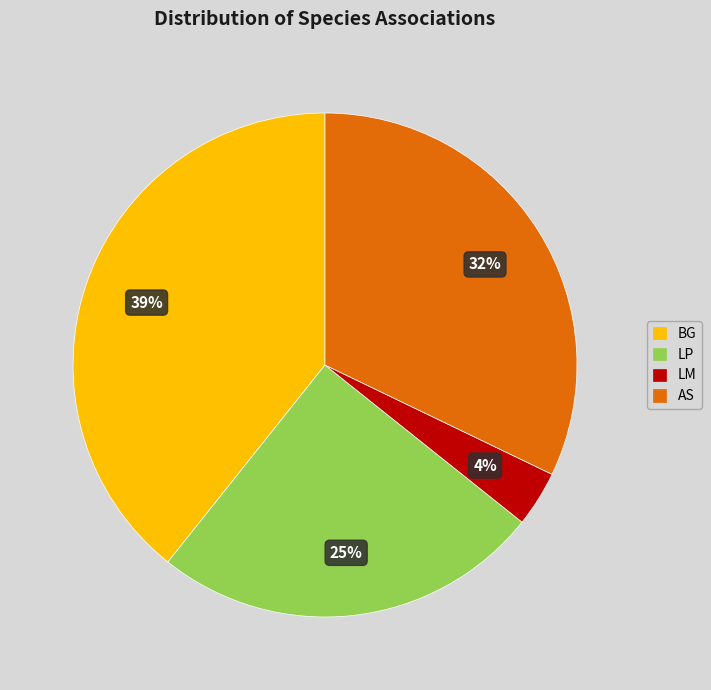

Does BG account for over 50% of the chart?

No